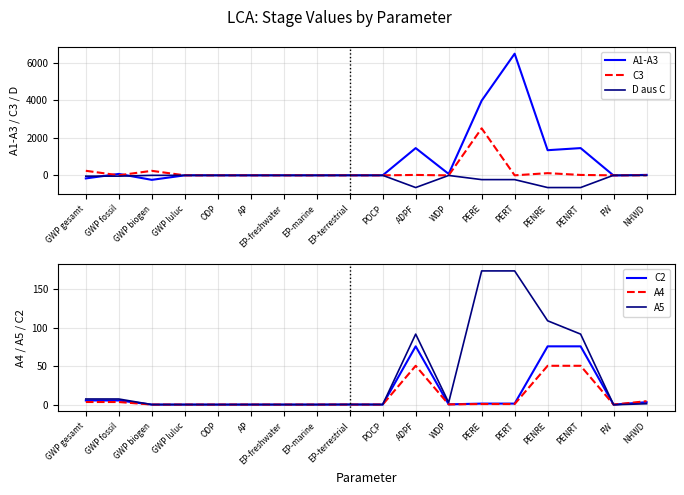

How many lines are shown in the chart?

6